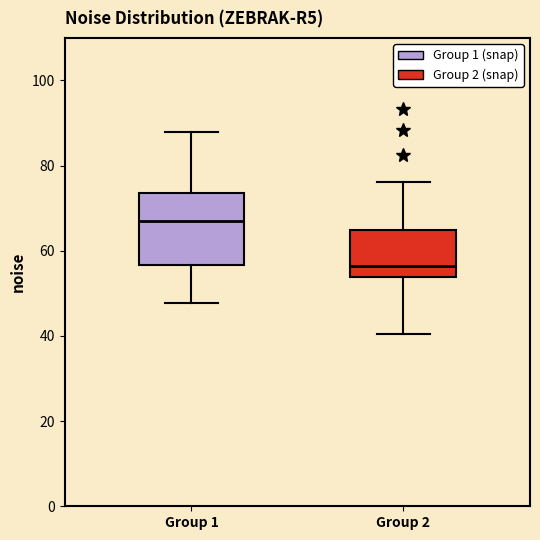

Which box has the highest median line?

Group 1